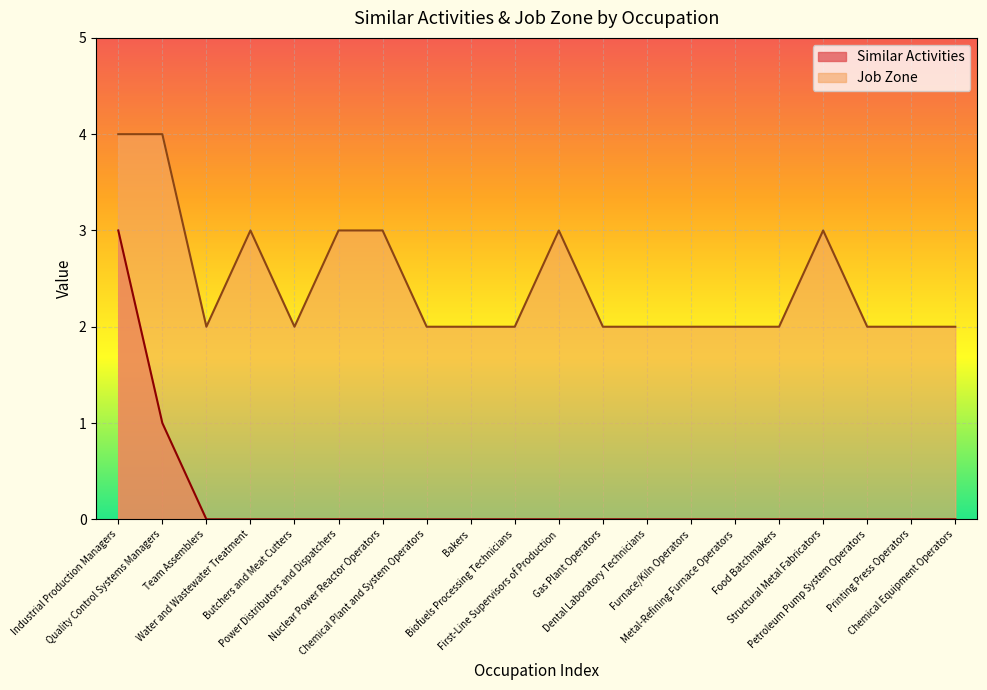

List the series in order of their peak value, lowest first.

Similar Activities, Job Zone